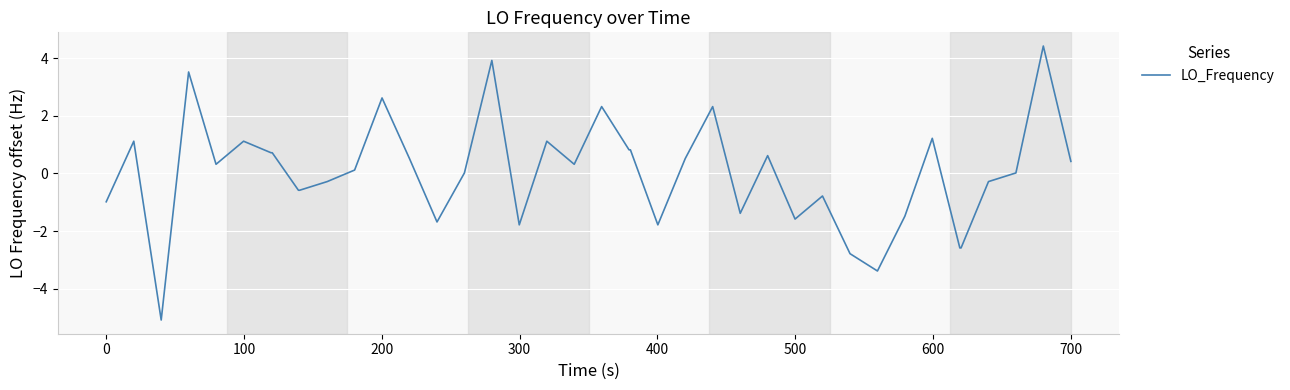

What is the maximum value shown in the chart?

4.4